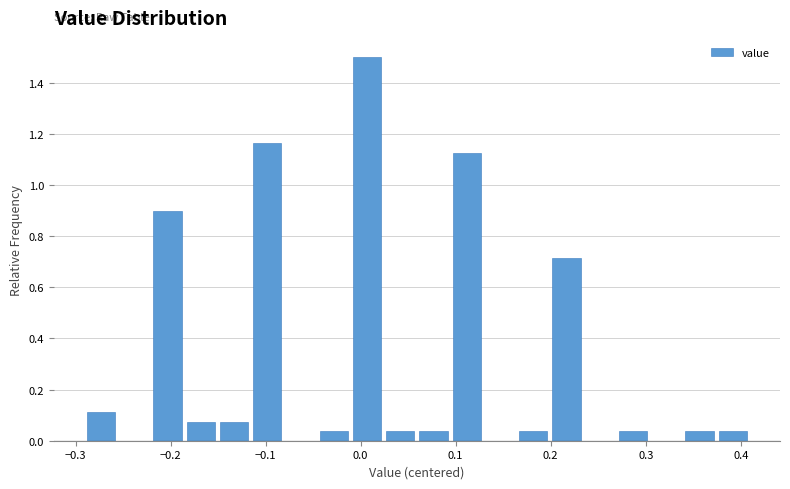

Read against the x-axis, roughly where is the centre of the tallest bar?

0.01